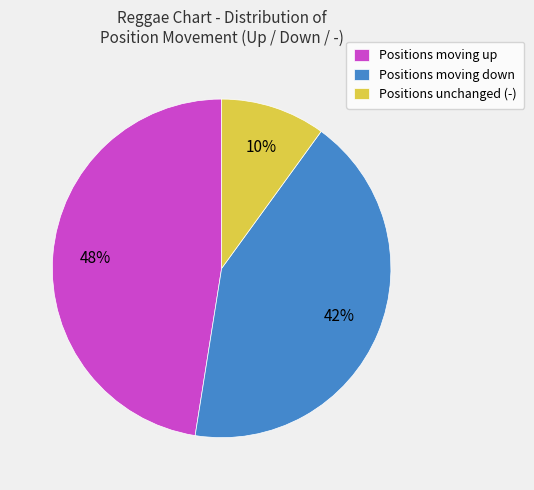

To the nearest percent, what portion does Positions unchanged (-) represent?

10%